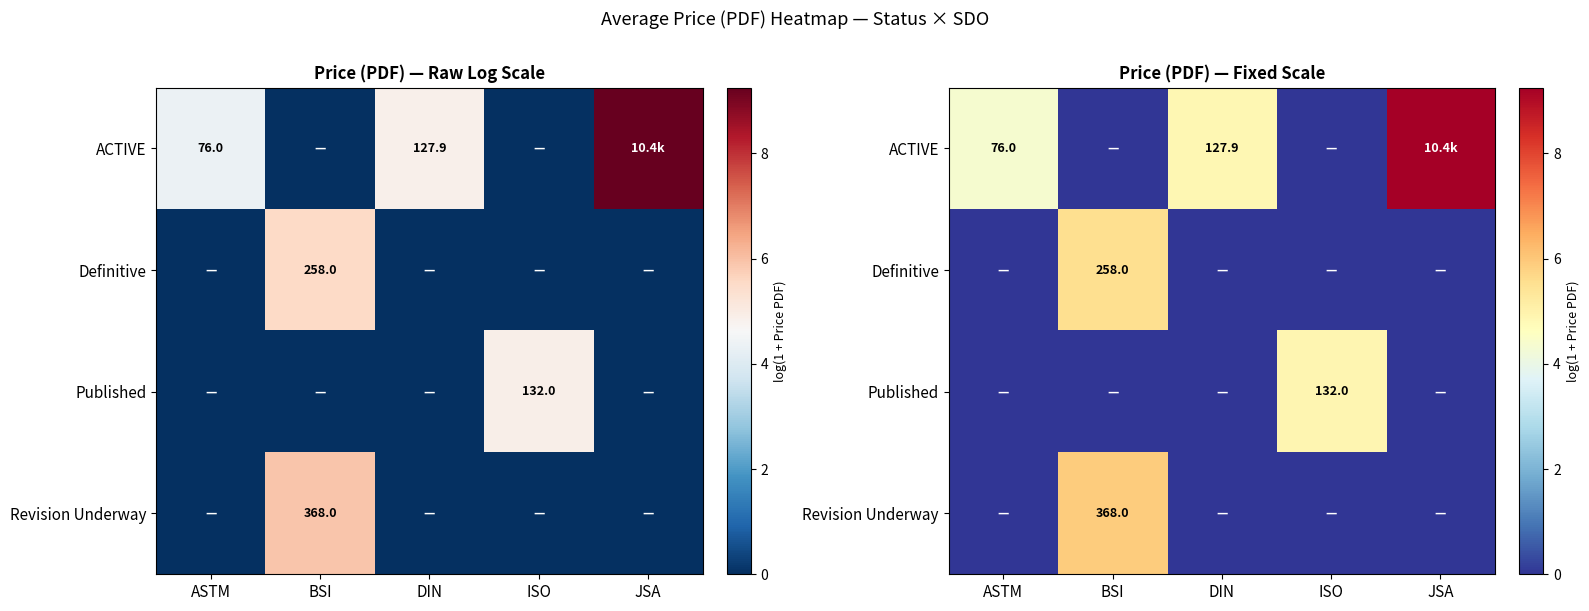

What is the difference between the maximum and minimum values in the ACTIVE series?

9.2